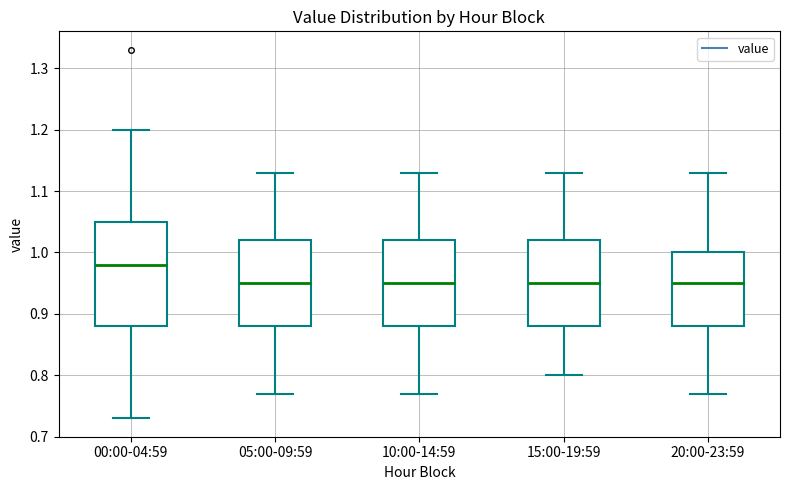

Comparing the boxes themselves (not the whiskers), which one is the tallest?

00:00-04:59